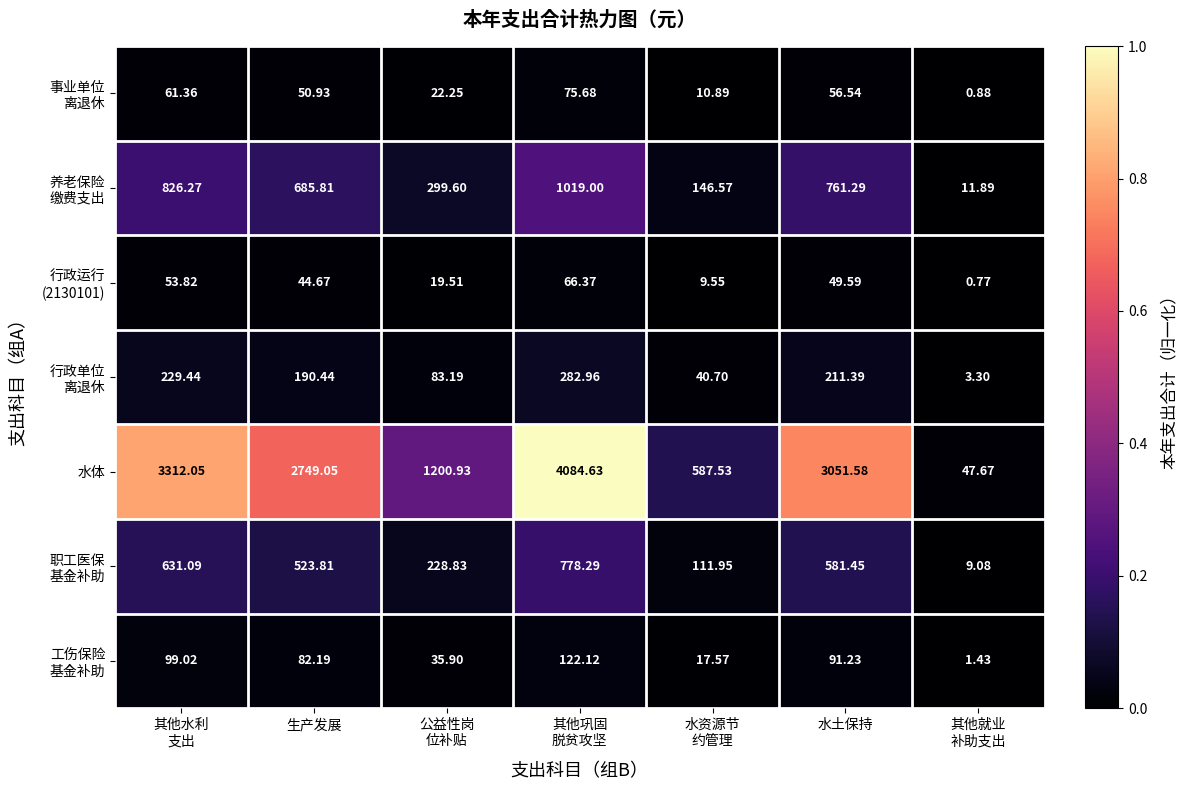

What is the spread (max minus min) of values at 水资源节
约管理?

578.0